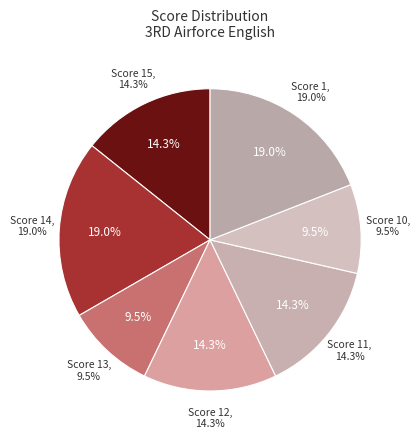

Which slice is the smallest?

13